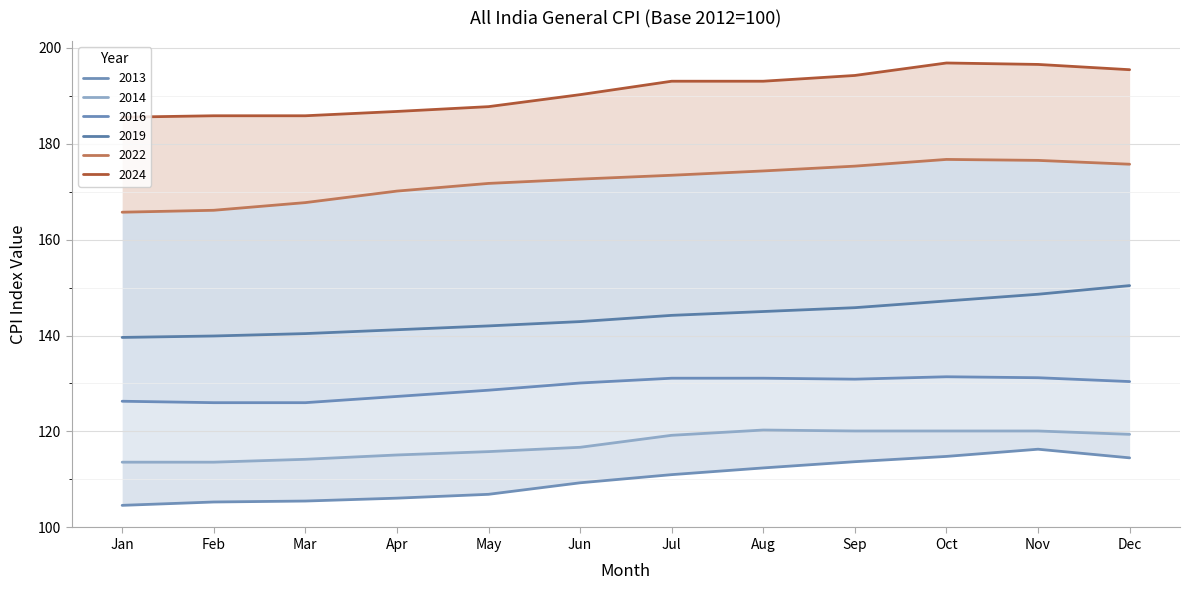

List the labels in order of 2019 value, smallest first.

Jan, Feb, Mar, Apr, May, Jun, Jul, Aug, Sep, Oct, Nov, Dec